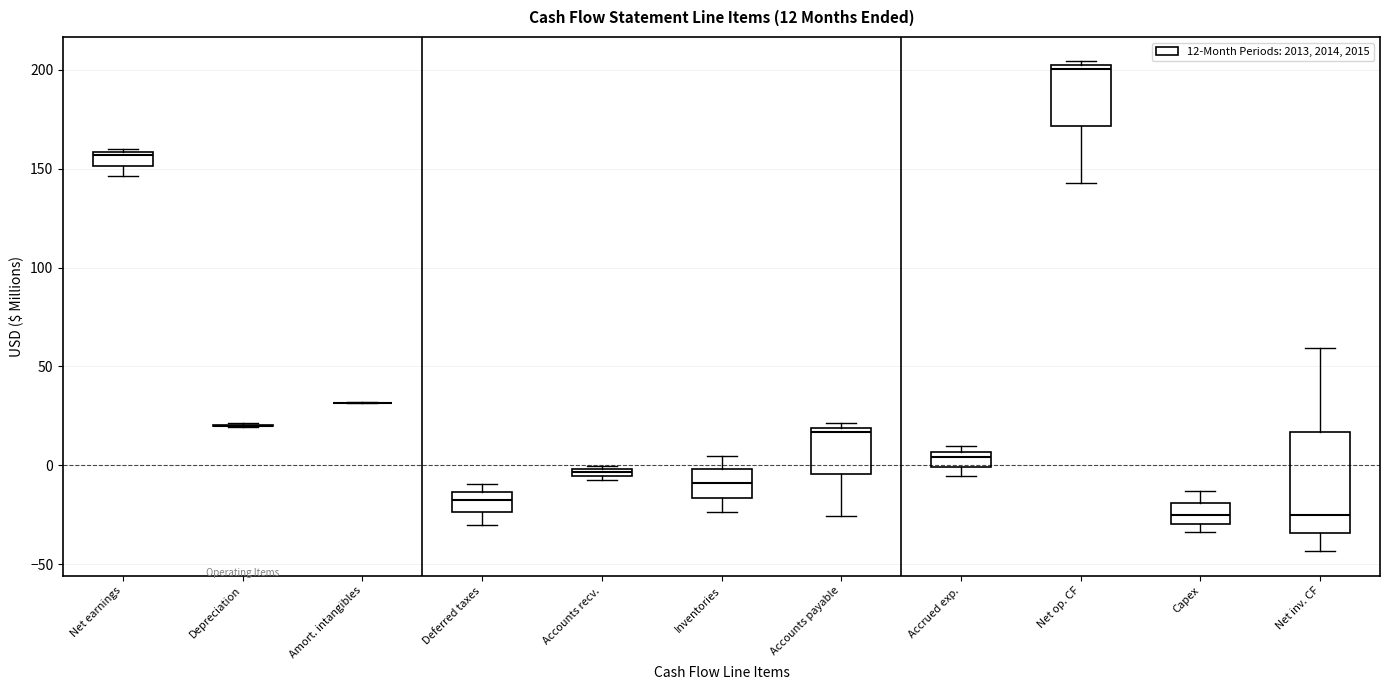

Comparing the boxes themselves (not the whiskers), which one is the tallest?

Net inv. CF